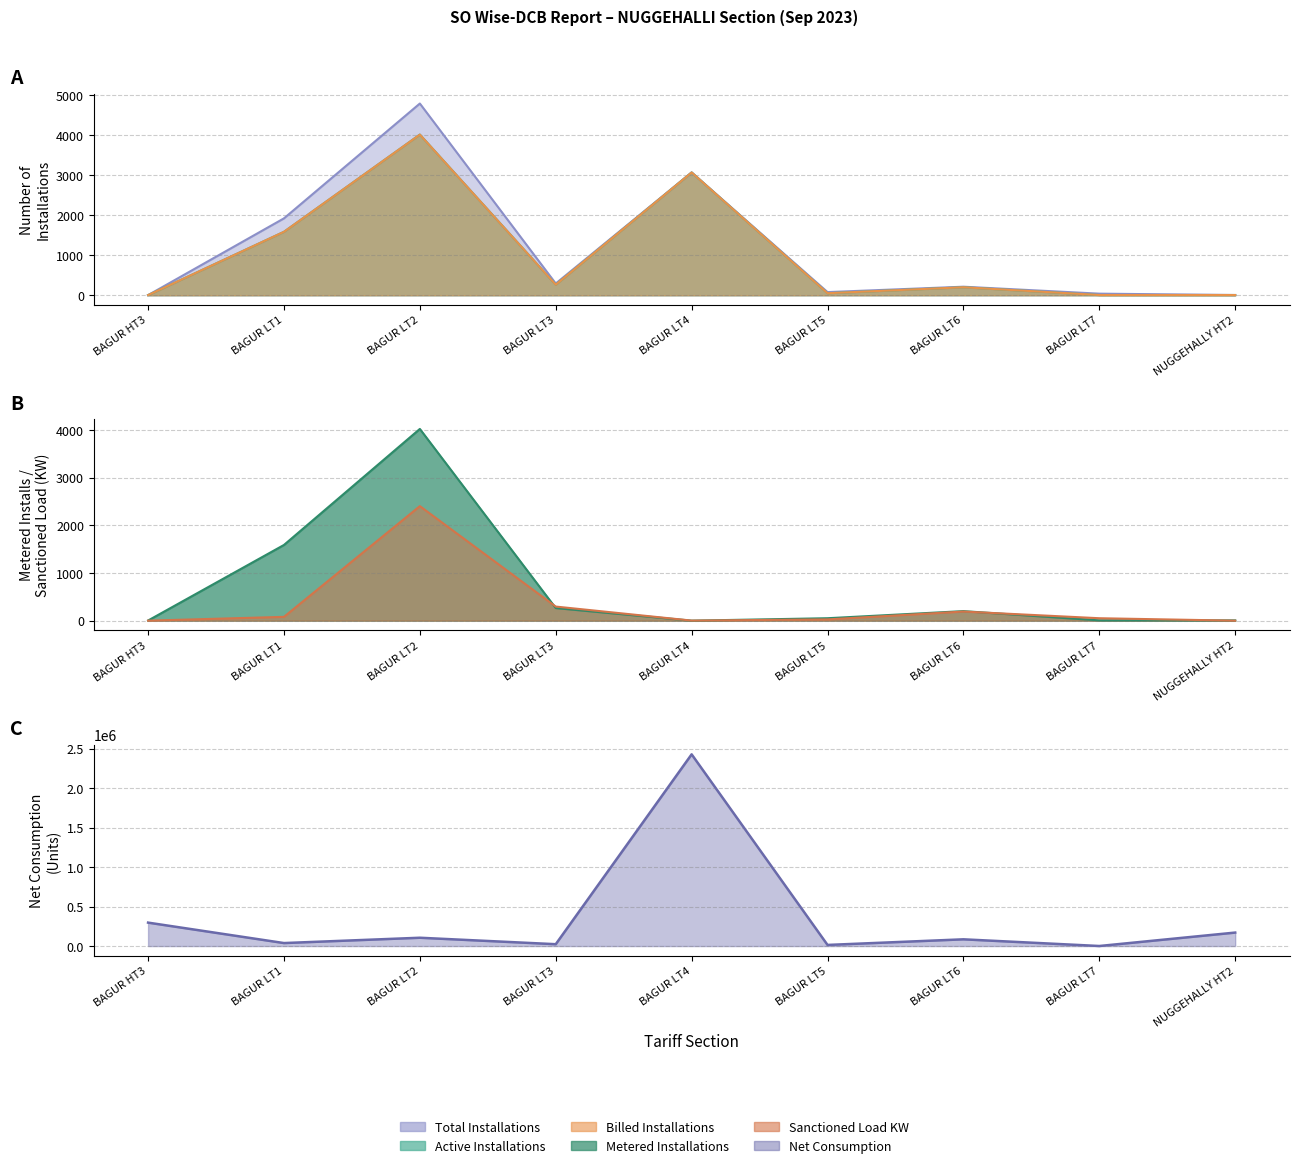

True or false: Net Consumption has more than 2 interior local peaks.

True